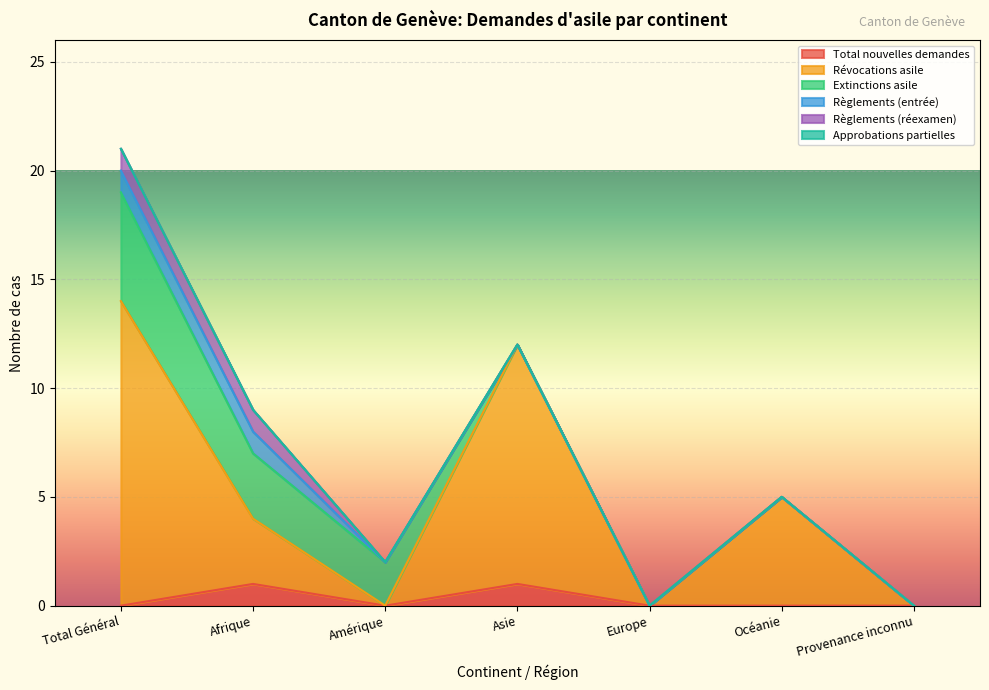

Which series has the largest total across all categories?

Révocations asile